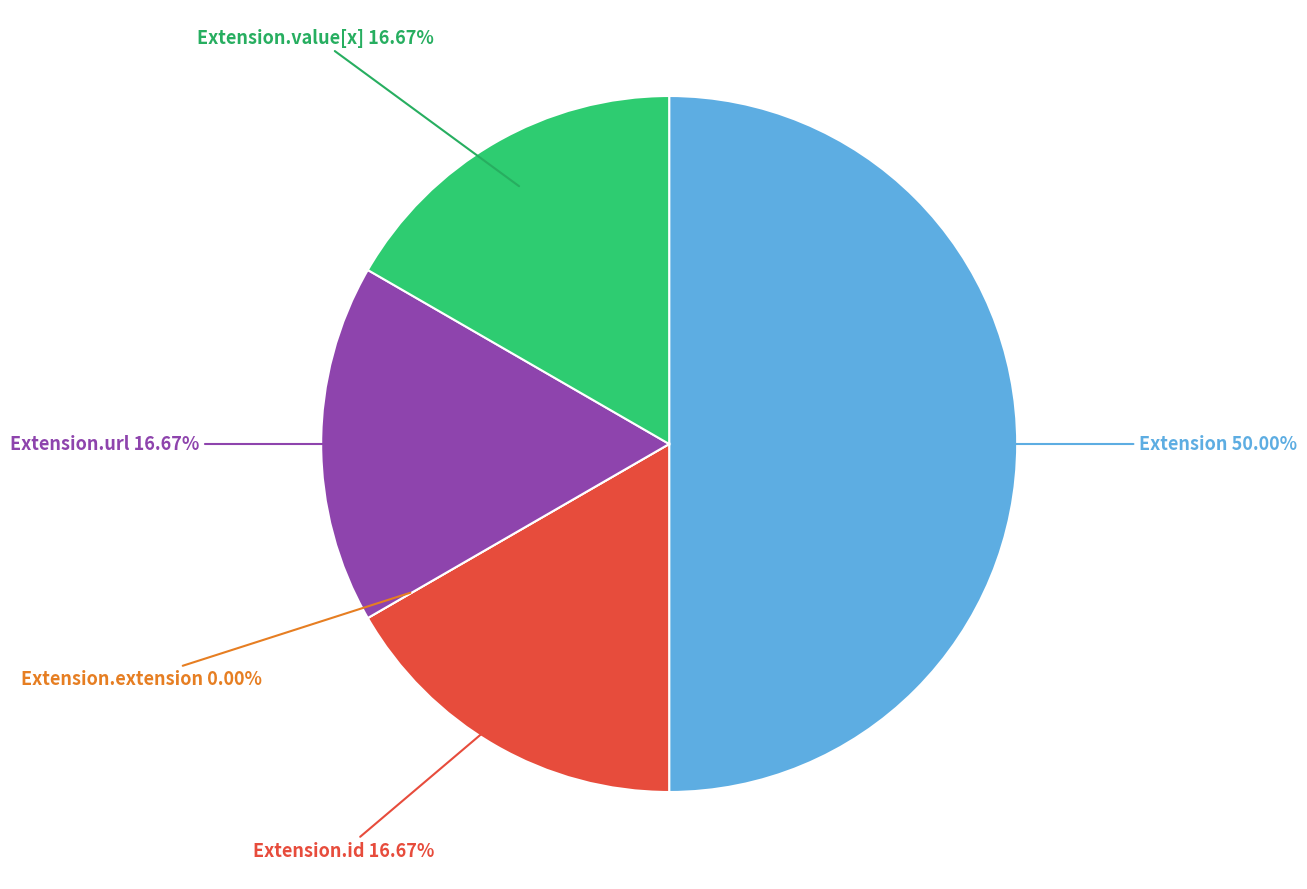

What is the ratio of the value at Extension.value[x] to the value at Extension?

0.3